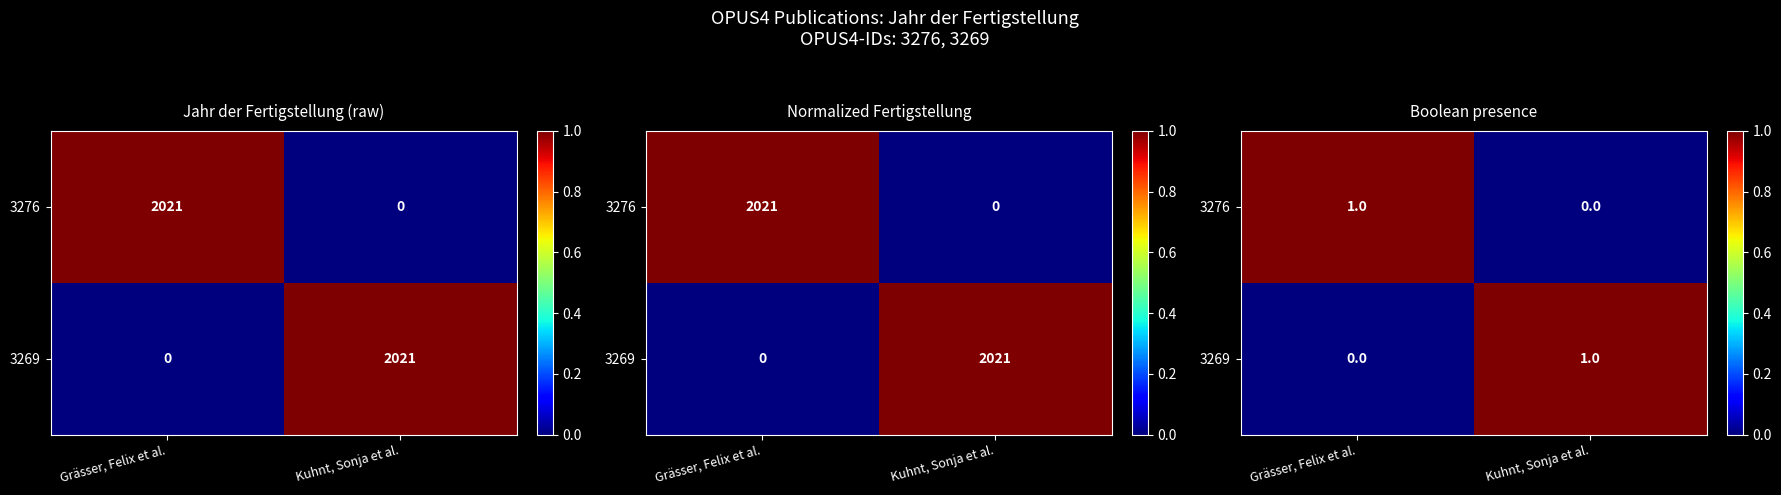

What is the total value across all series at Kuhnt, Sonja et al.?

1